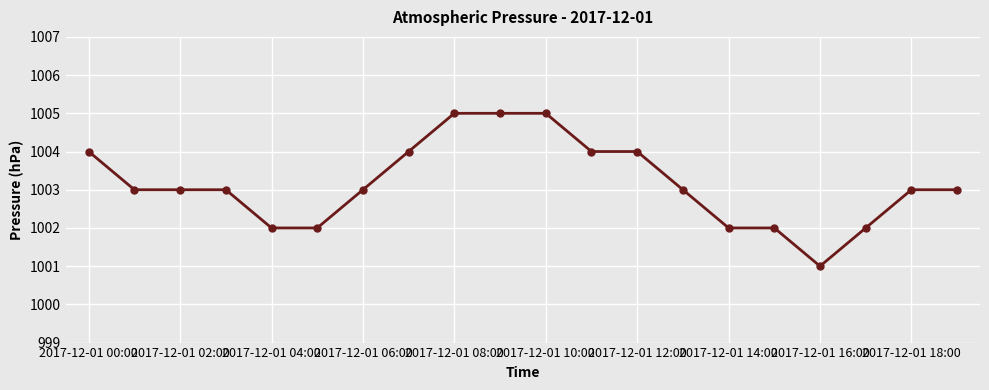

What is the average value?

1003